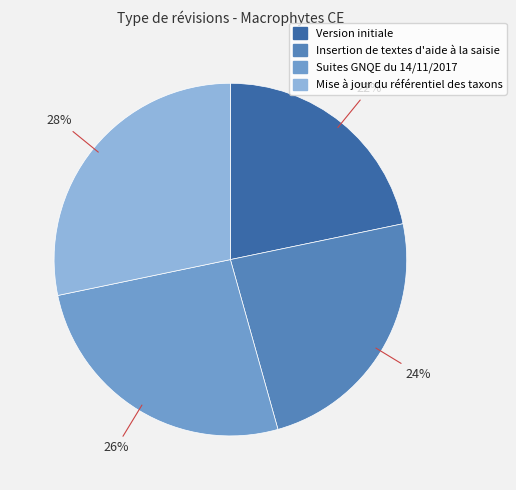

The Mise à jour du référentiel des taxons slice represents 36% of the pie. True or false?

False